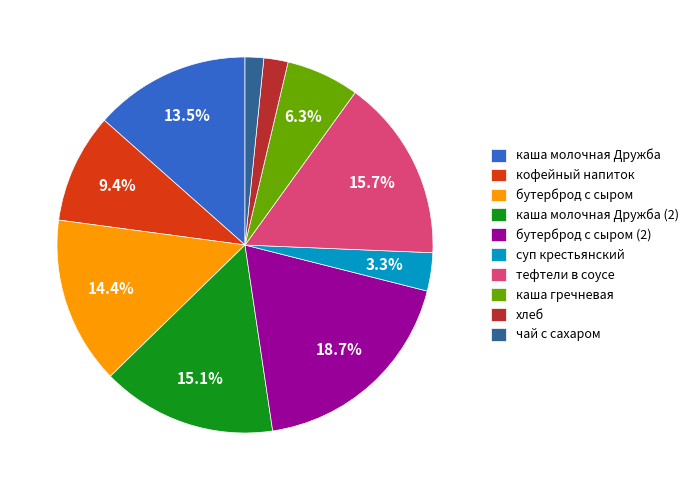

Which category has the biggest portion of the pie?

бутерброд с сыром (2)